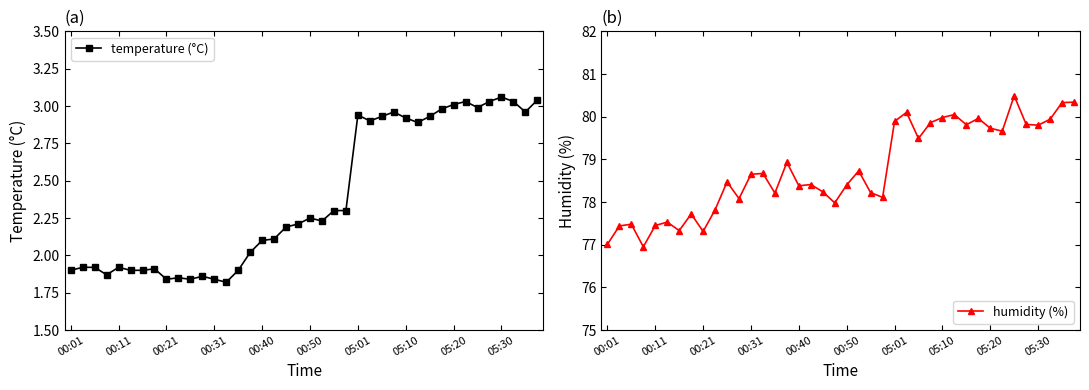

What is the value of the humidity (%) point at the 11th from the left?

78.5